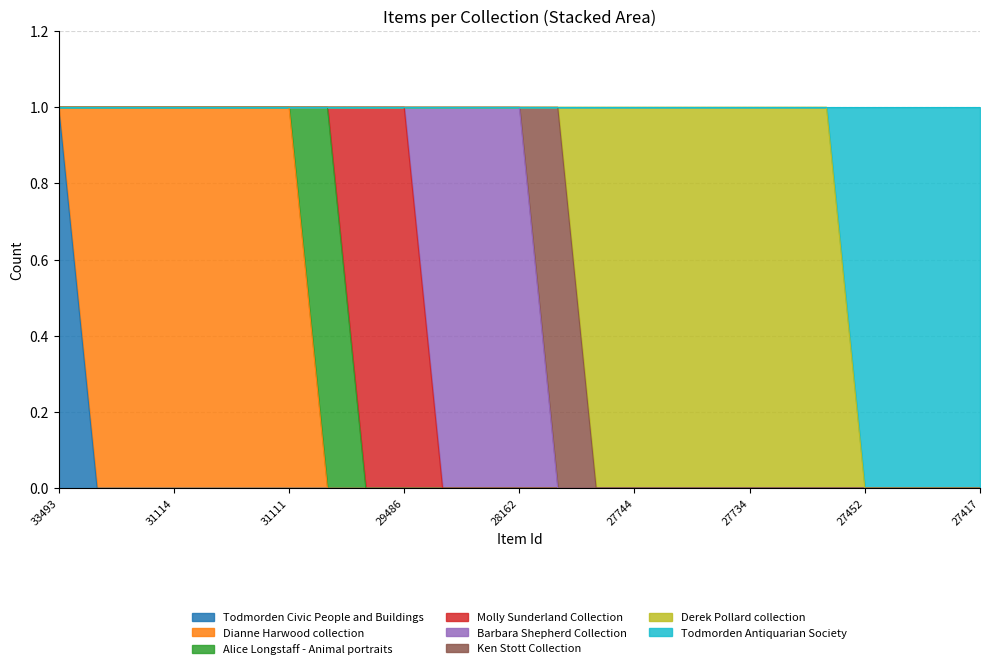

True or false: featured and public cross at least once.

False